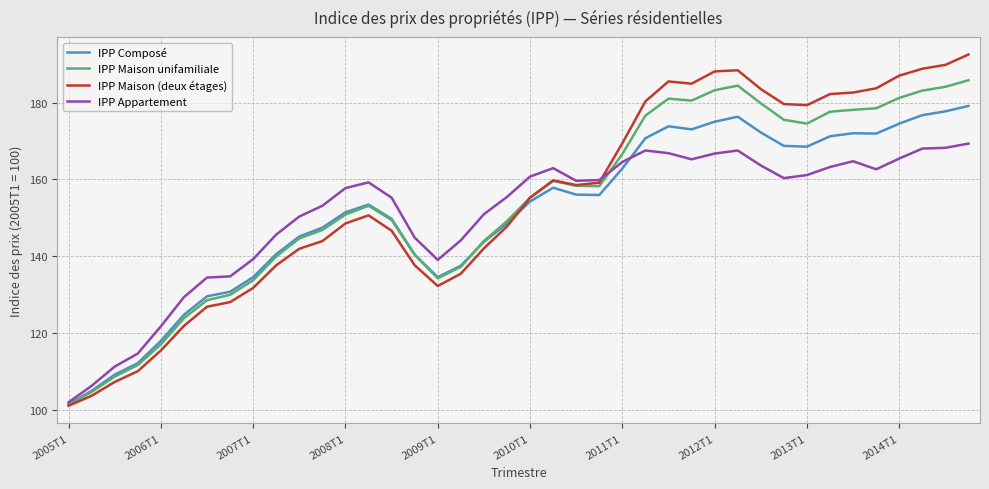

How many values in the IPP Composé series are below 154?

20